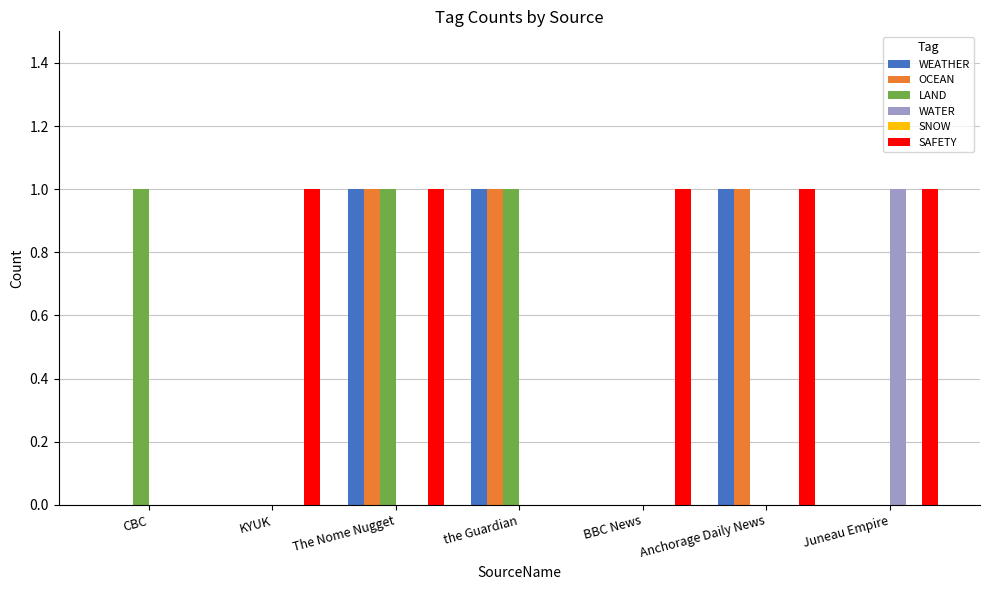

Is it true that SAFETY equals 1 at BBC News?

True